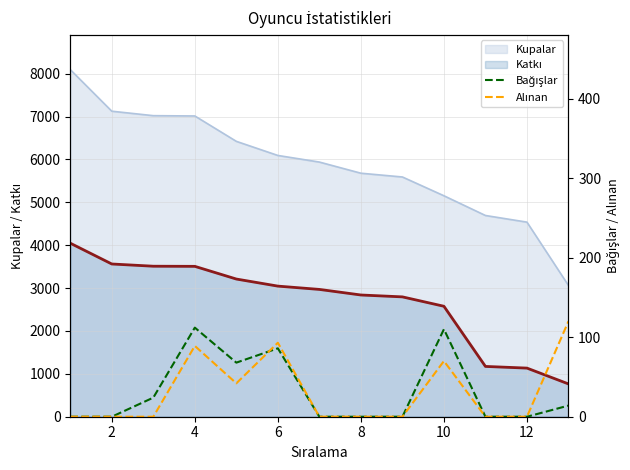

What is the highest value of the Kupalar series?

8095